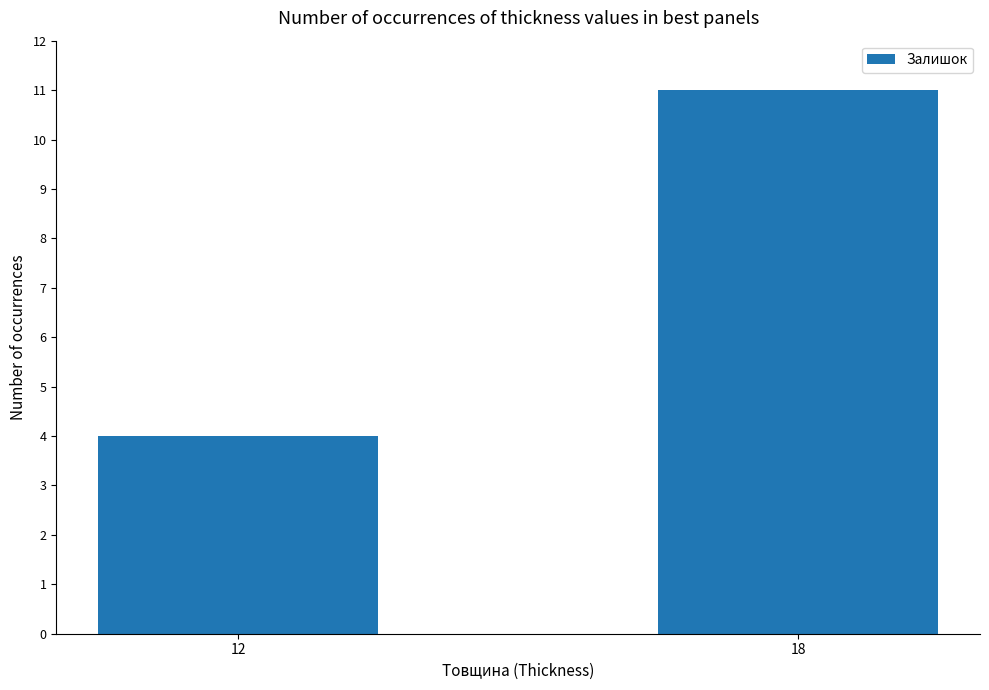

List the labels in order of value, smallest first.

12, 18